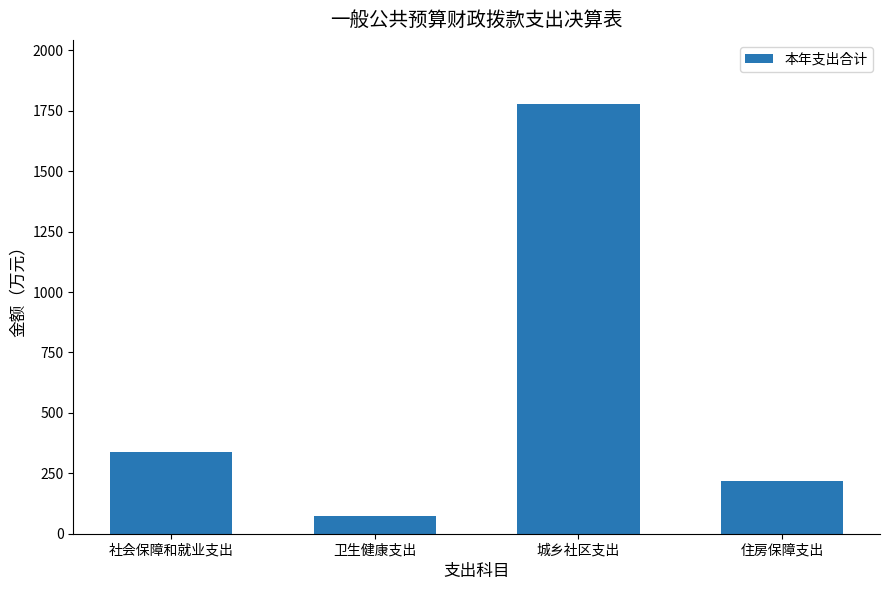

What is the sum of all values?

2403.3